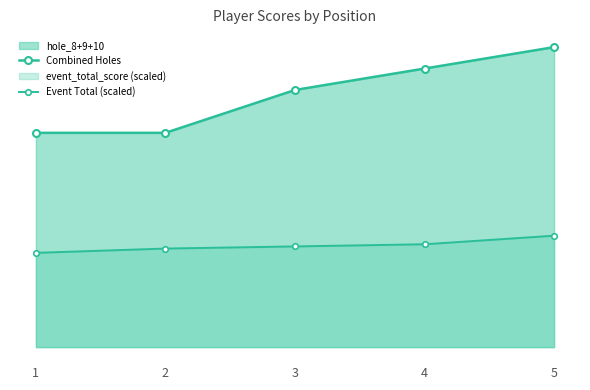

Count the number of data series in this chart.

2